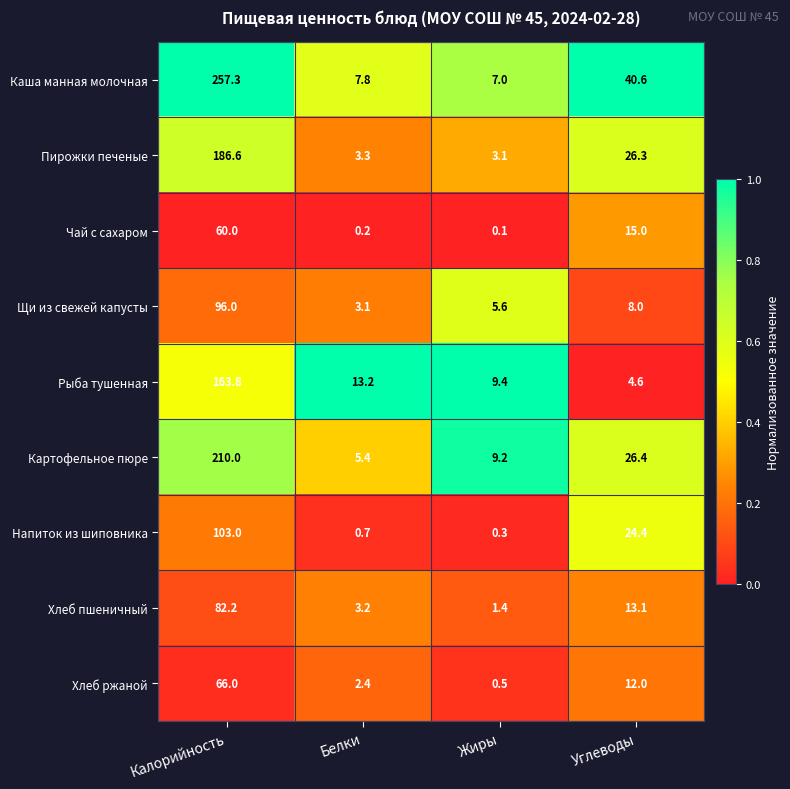

At how many categories does at least one series exceed 0?

4